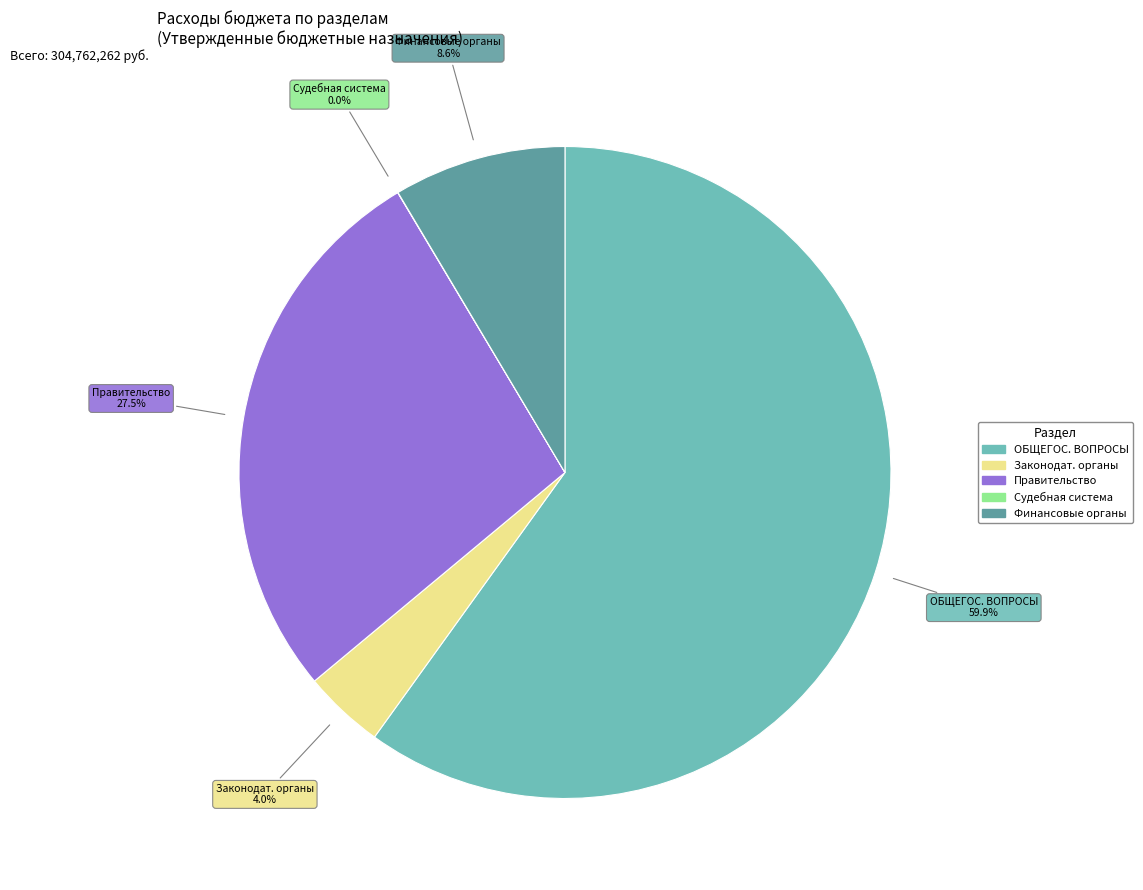

Does any single category account for the majority?

Yes